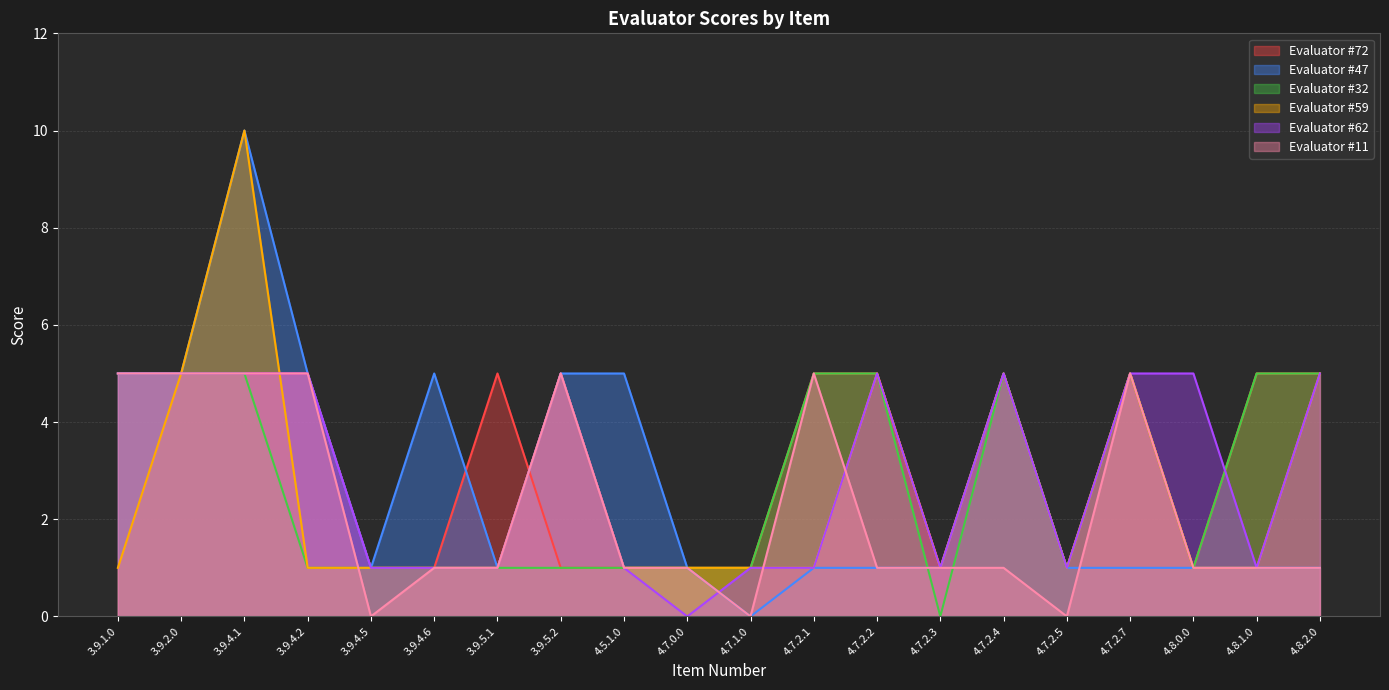

Does the chart have visible grid lines?

Yes